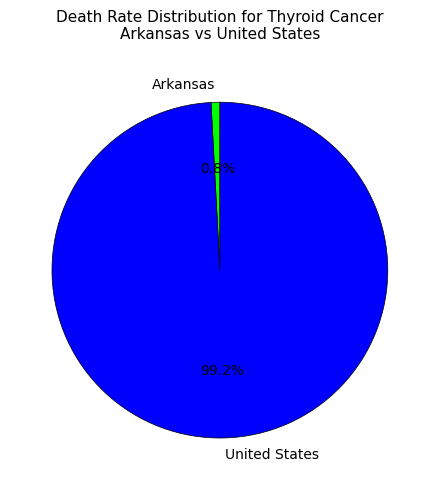

Which slice is the smallest?

Arkansas